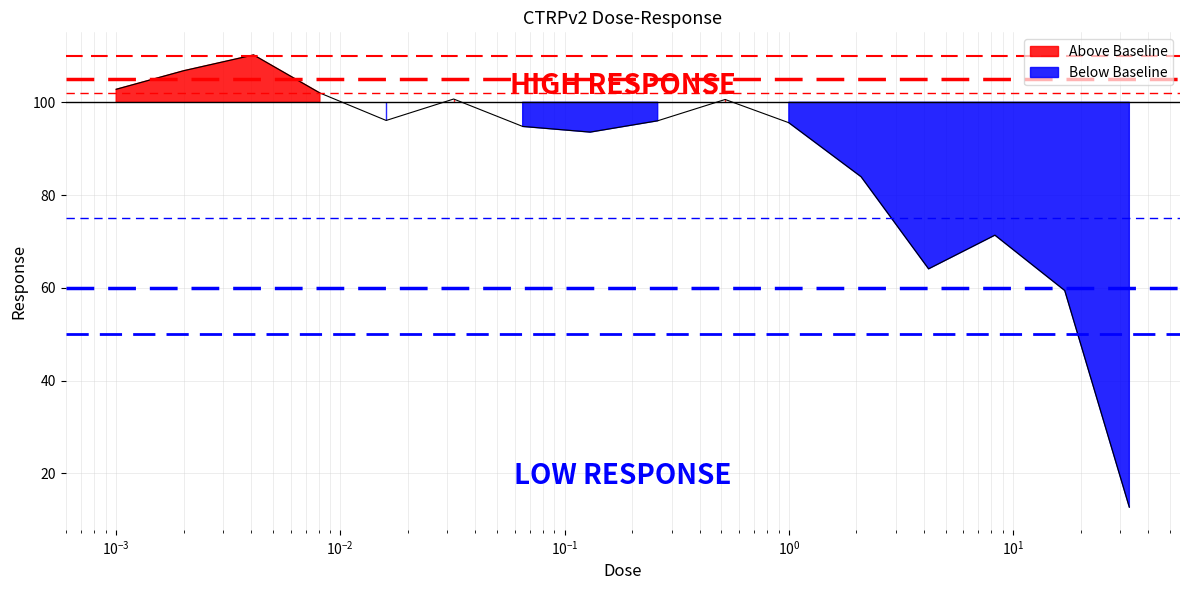

What position from the left is 0.26?

9